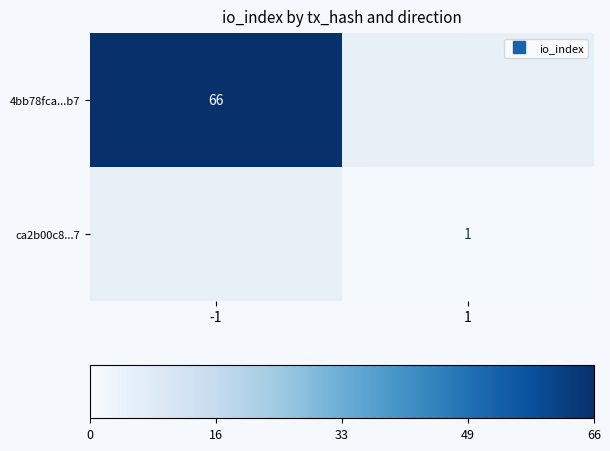

Which label corresponds to the smallest value in the chart?

1